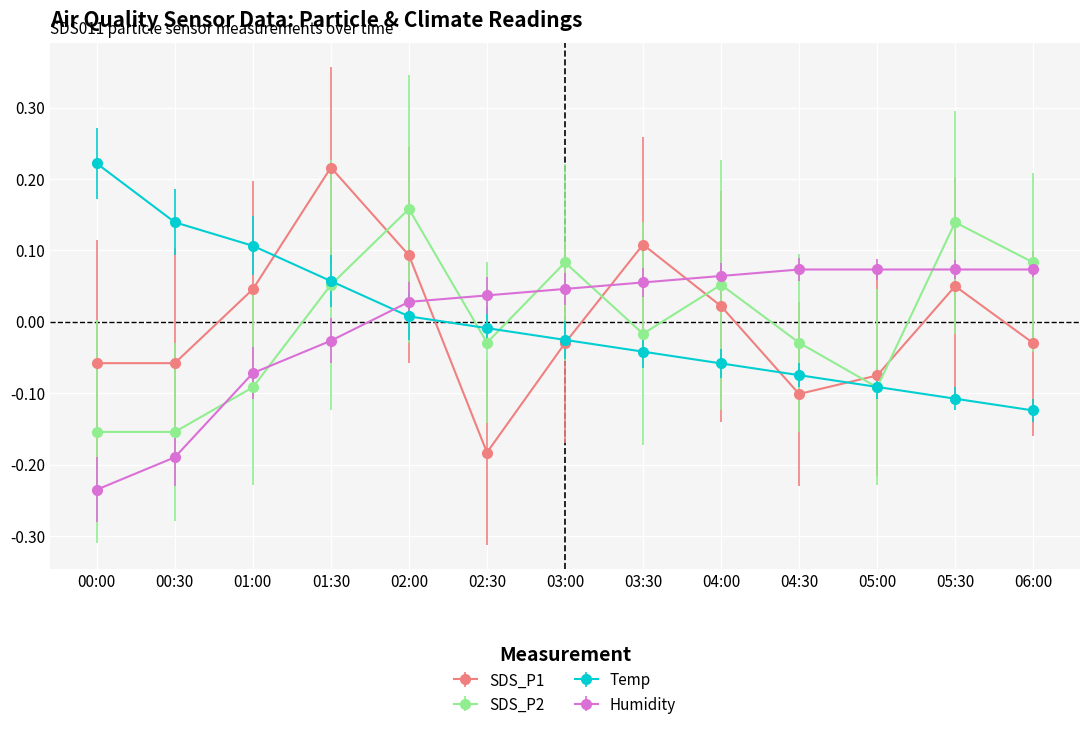

At how many categories does at least one series exceed 0?

13